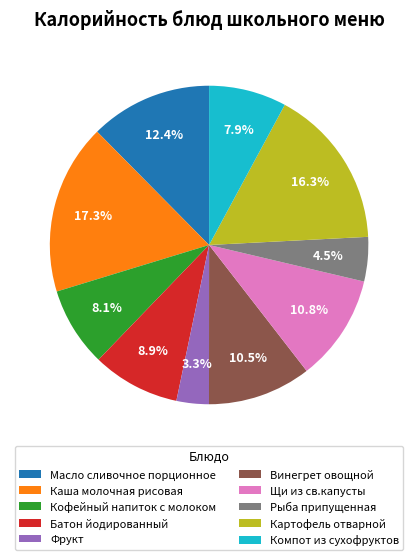

Is there any slice that represents more than half of the pie?

No